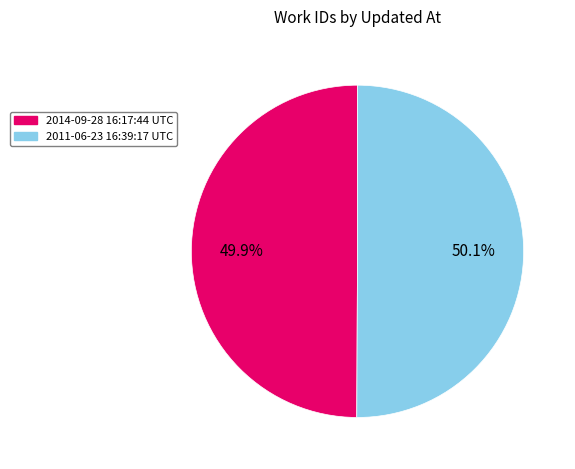

What percentage do 2014-09-28 16:17:44 UTC and 2011-06-23 16:39:17 UTC together represent?

100.0%